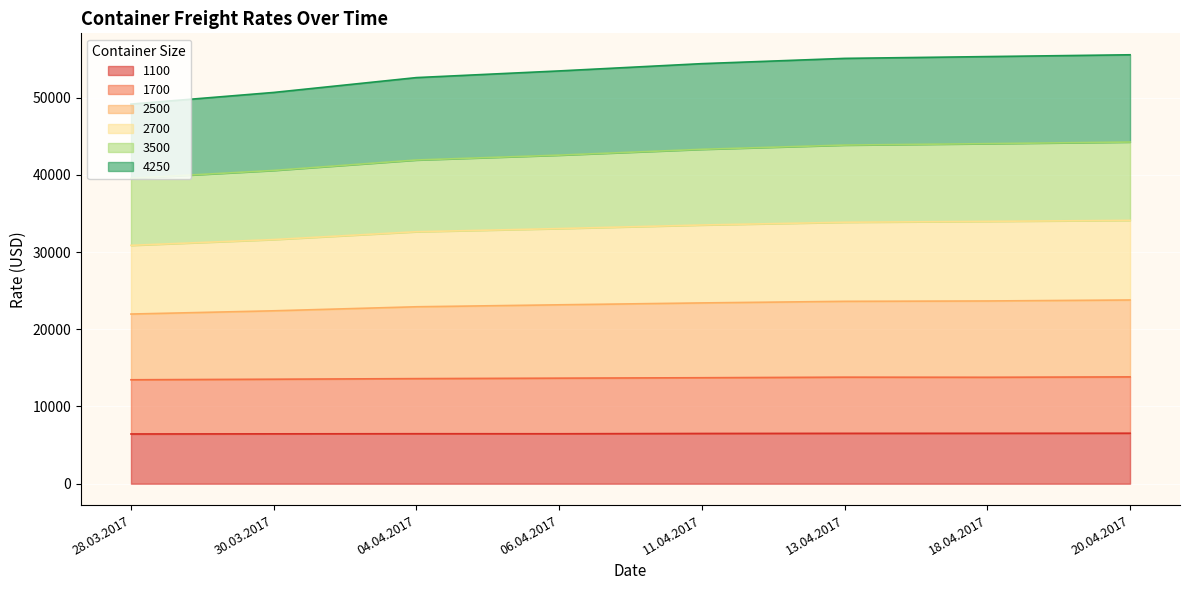

Is it true that 3500 equals 57576 at 11.04.2017?

False